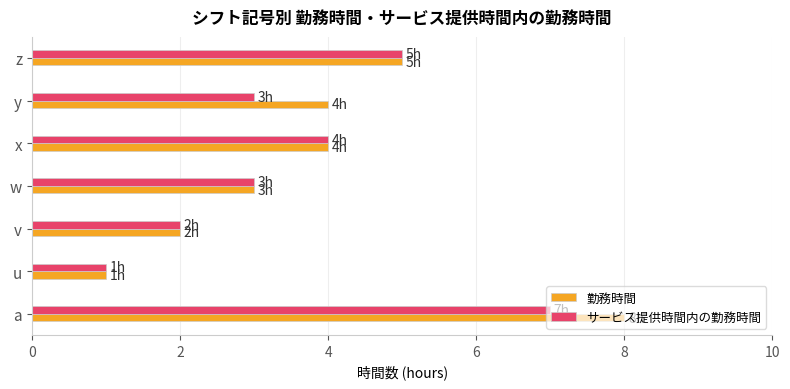

Which series has the widest spread of values?

勤務時間